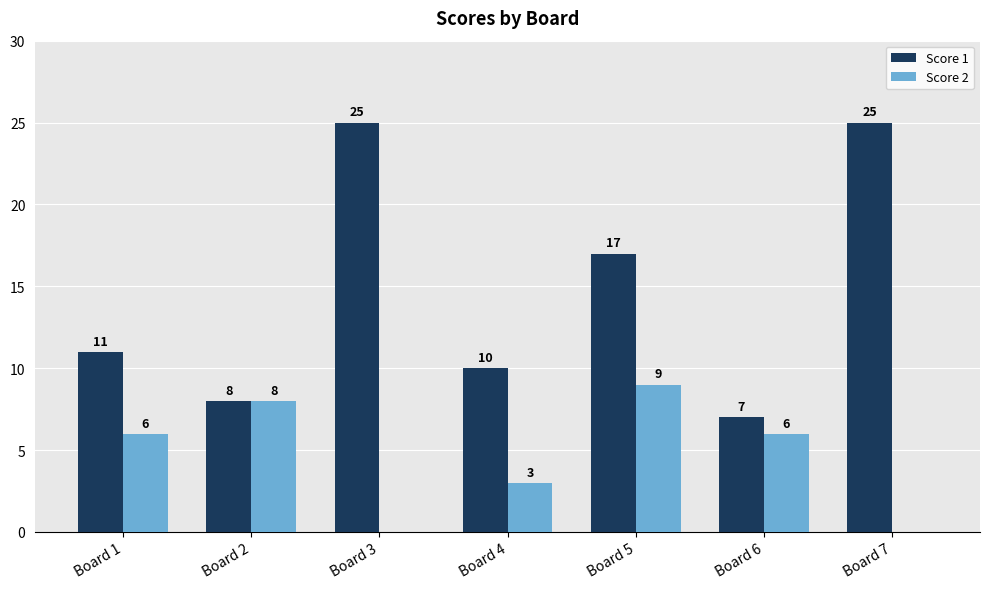

At which label is Score 1 closest to 16?

Board 5